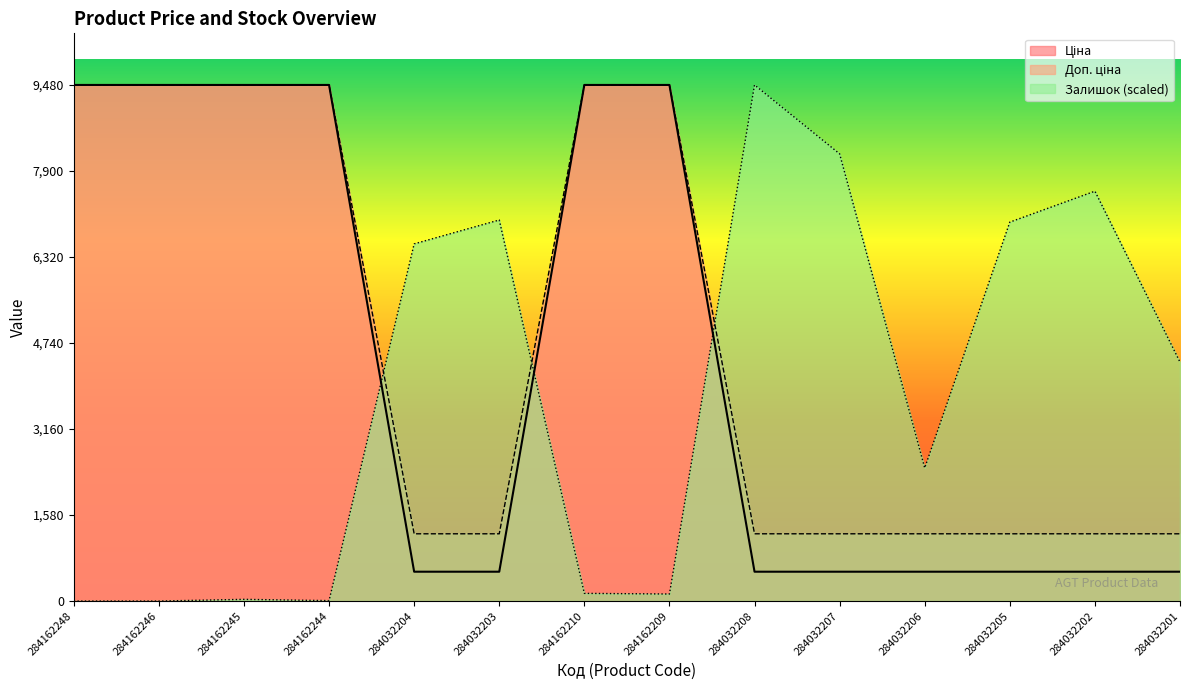

How many series are shown in this chart?

3